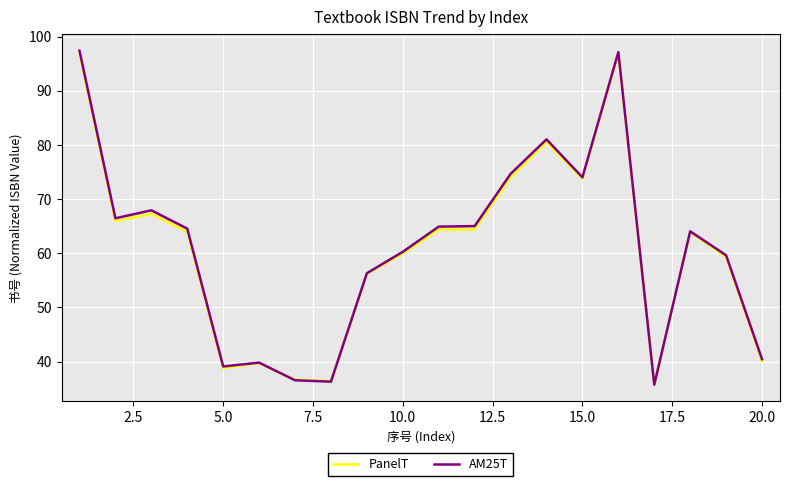

What is the smallest value displayed?

35.7